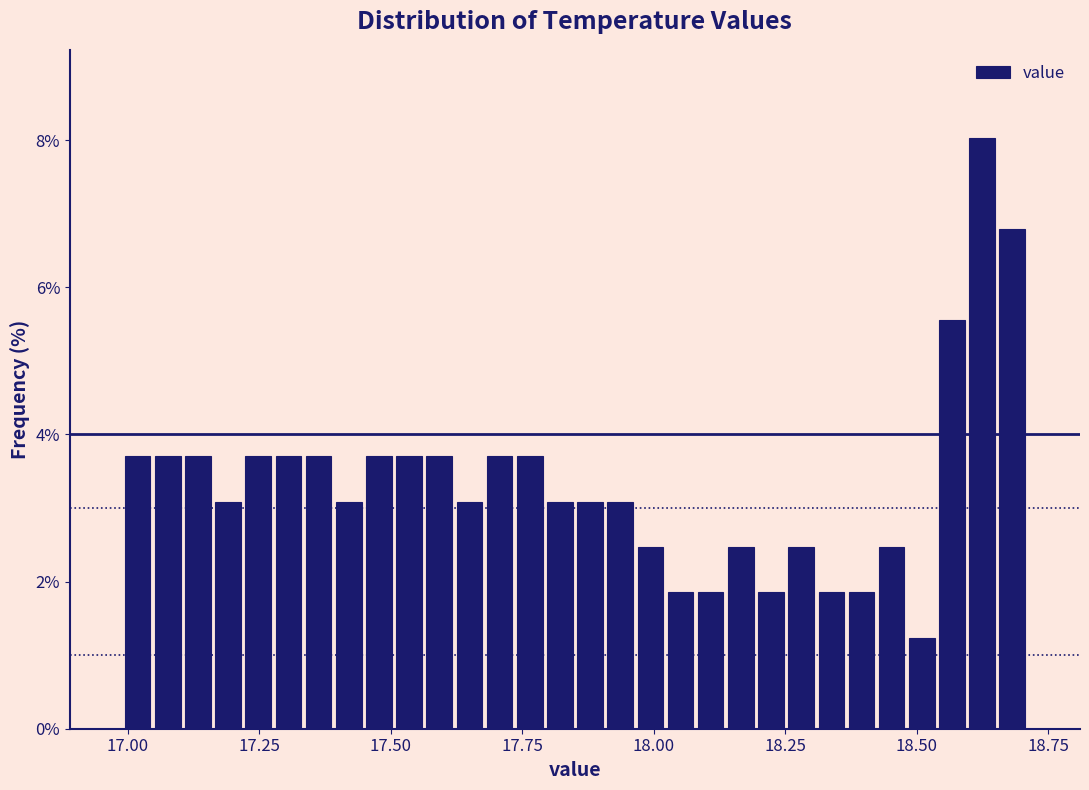

Read against the x-axis, roughly where is the centre of the tallest bar?

18.60